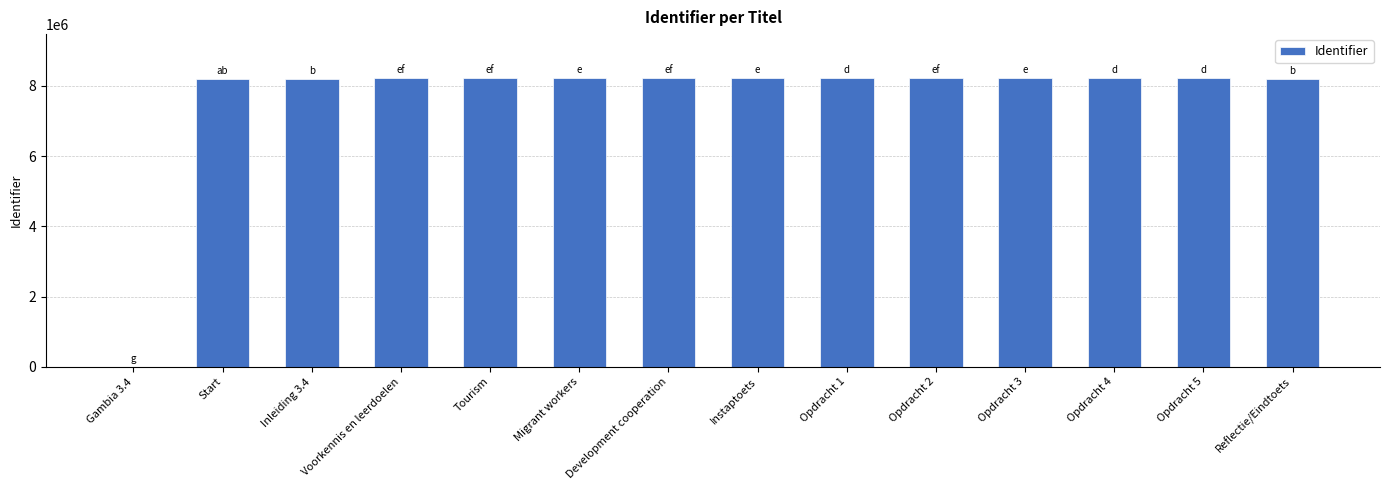

What is the greatest value displayed?

8235991